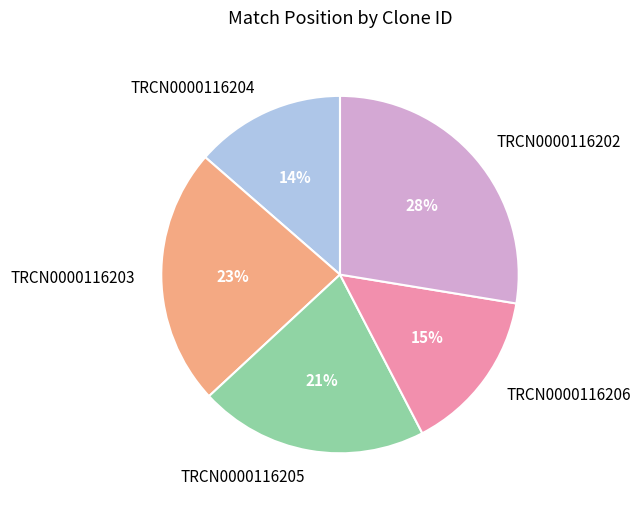

Do TRCN0000116202 and TRCN0000116203 together represent more than half of the pie?

Yes